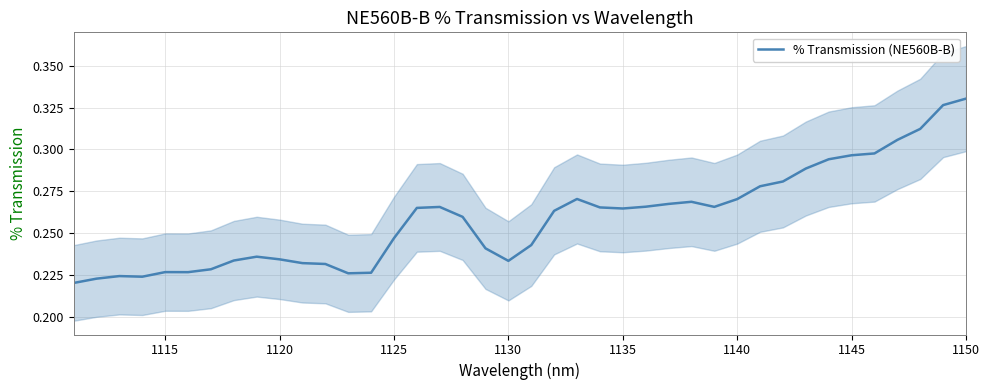

The chart shows a value of 0.3 at 1145. True or false?

True